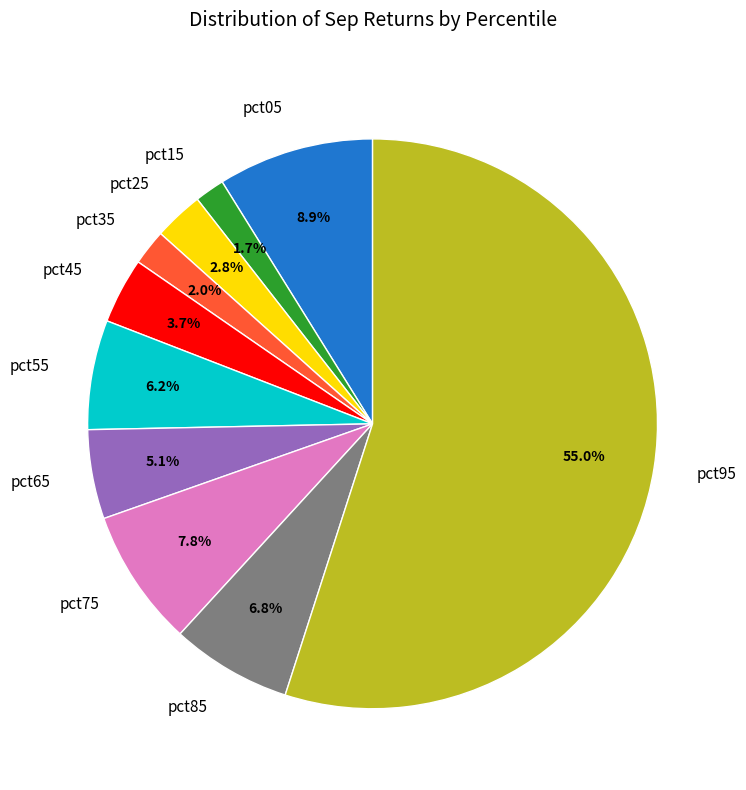

To the nearest percent, what portion does pct25 represent?

3%